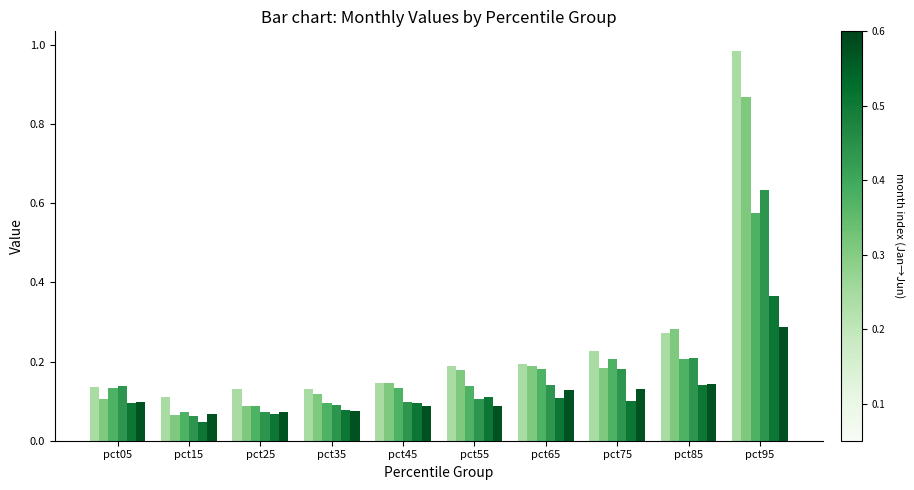

Which label corresponds to the largest value in the chart?

pct95